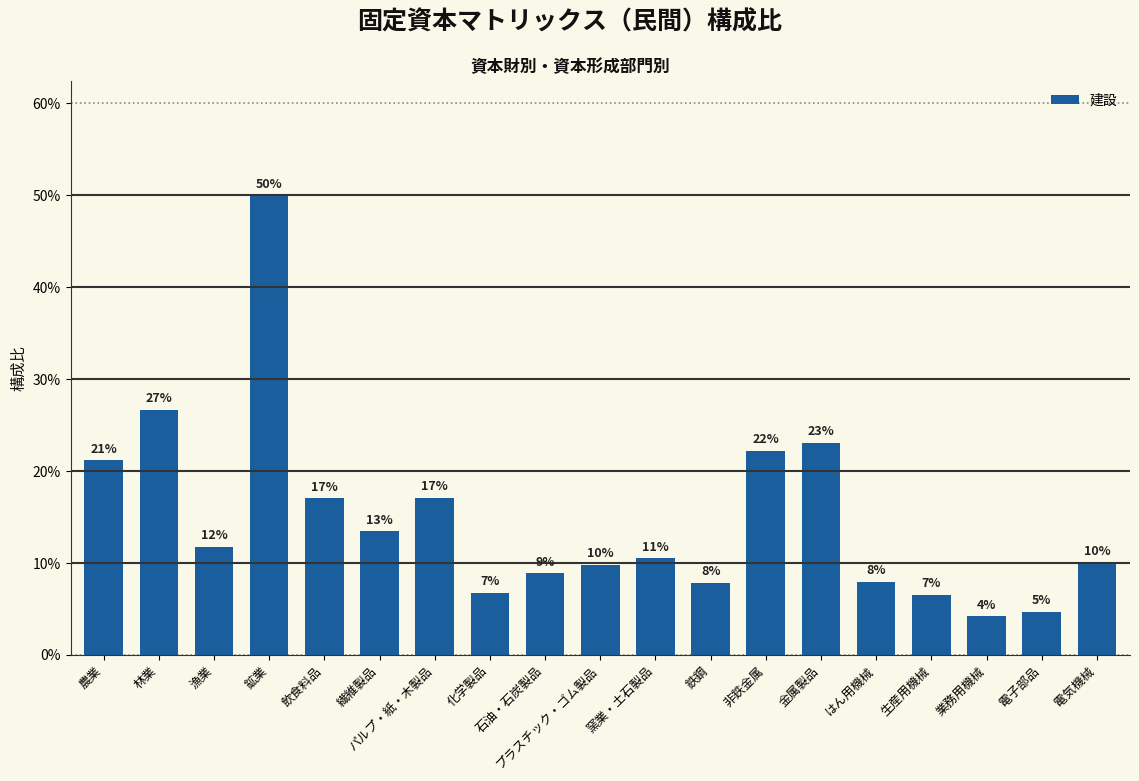

Are the bars horizontal?

No